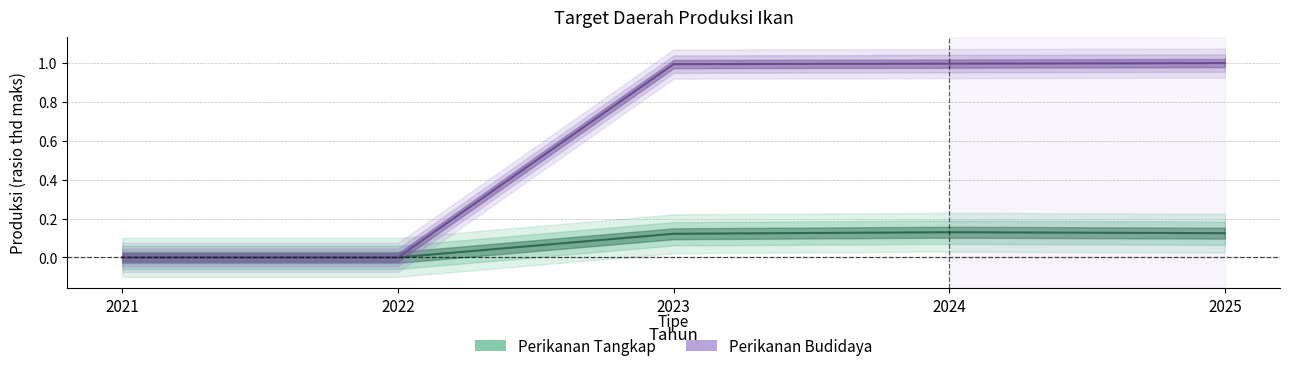

Between 2022 and 2024, which is larger?

2024